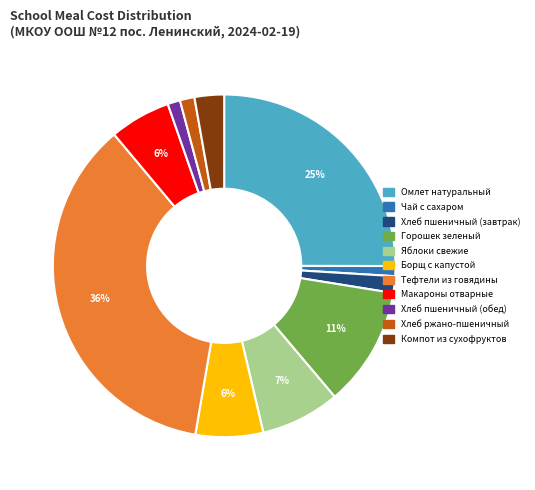

Is there a majority slice in this chart?

No